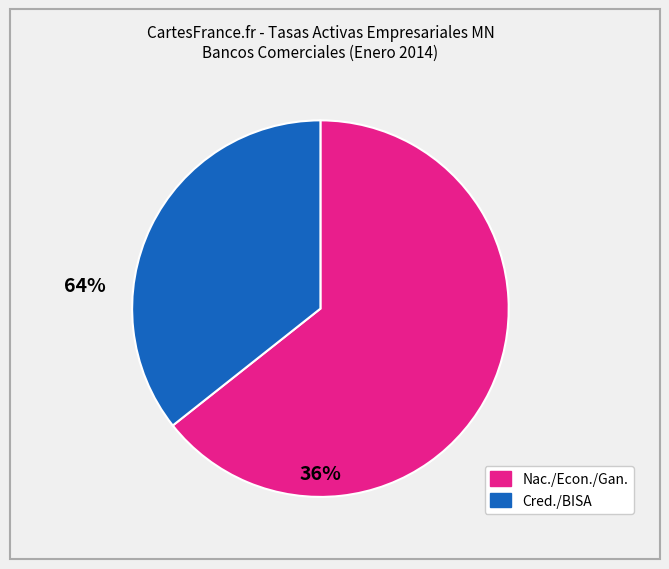

Is there any slice that represents more than half of the pie?

Yes